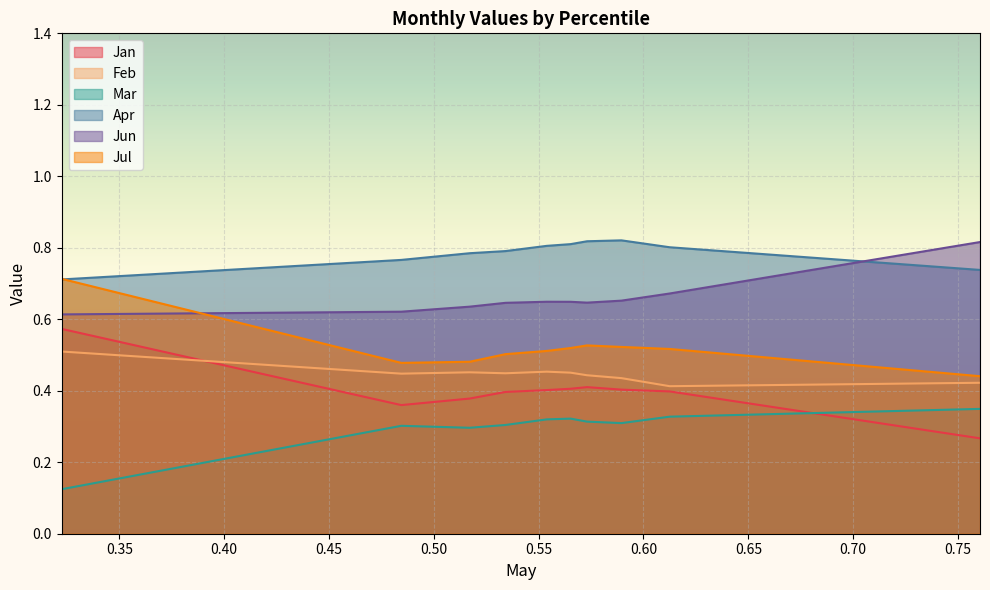

What is the sum of all Jul values?

5.2